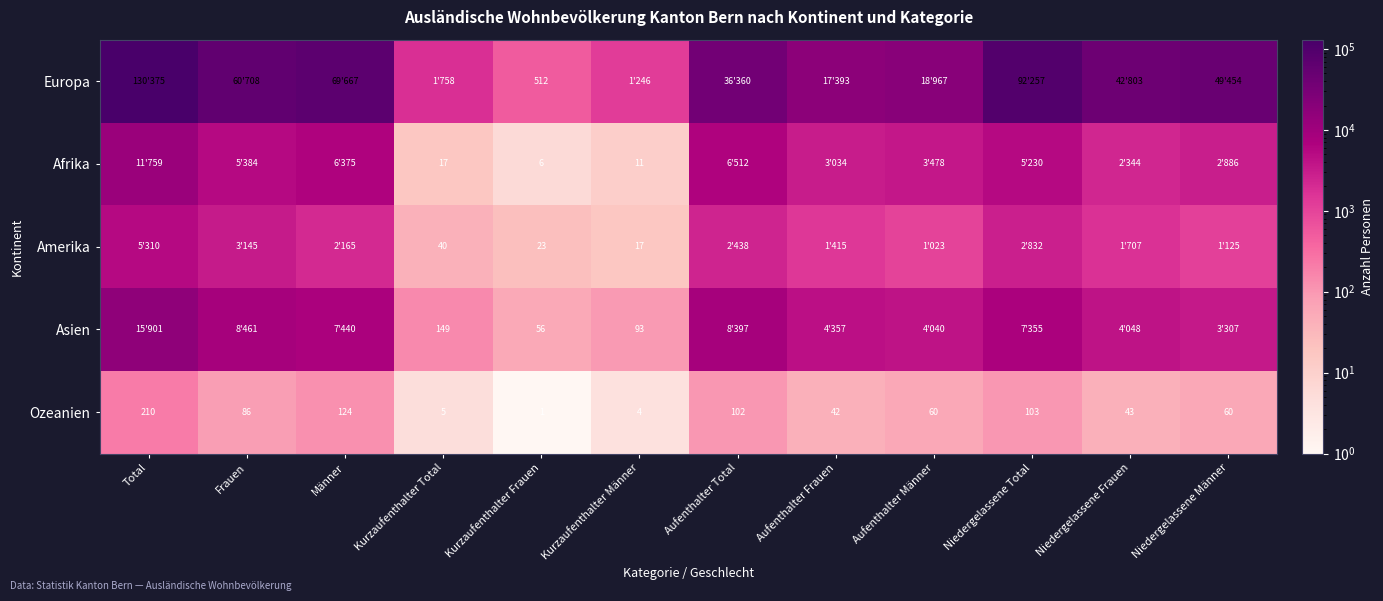

Which category has the highest value in the Ozeanien series?

Total